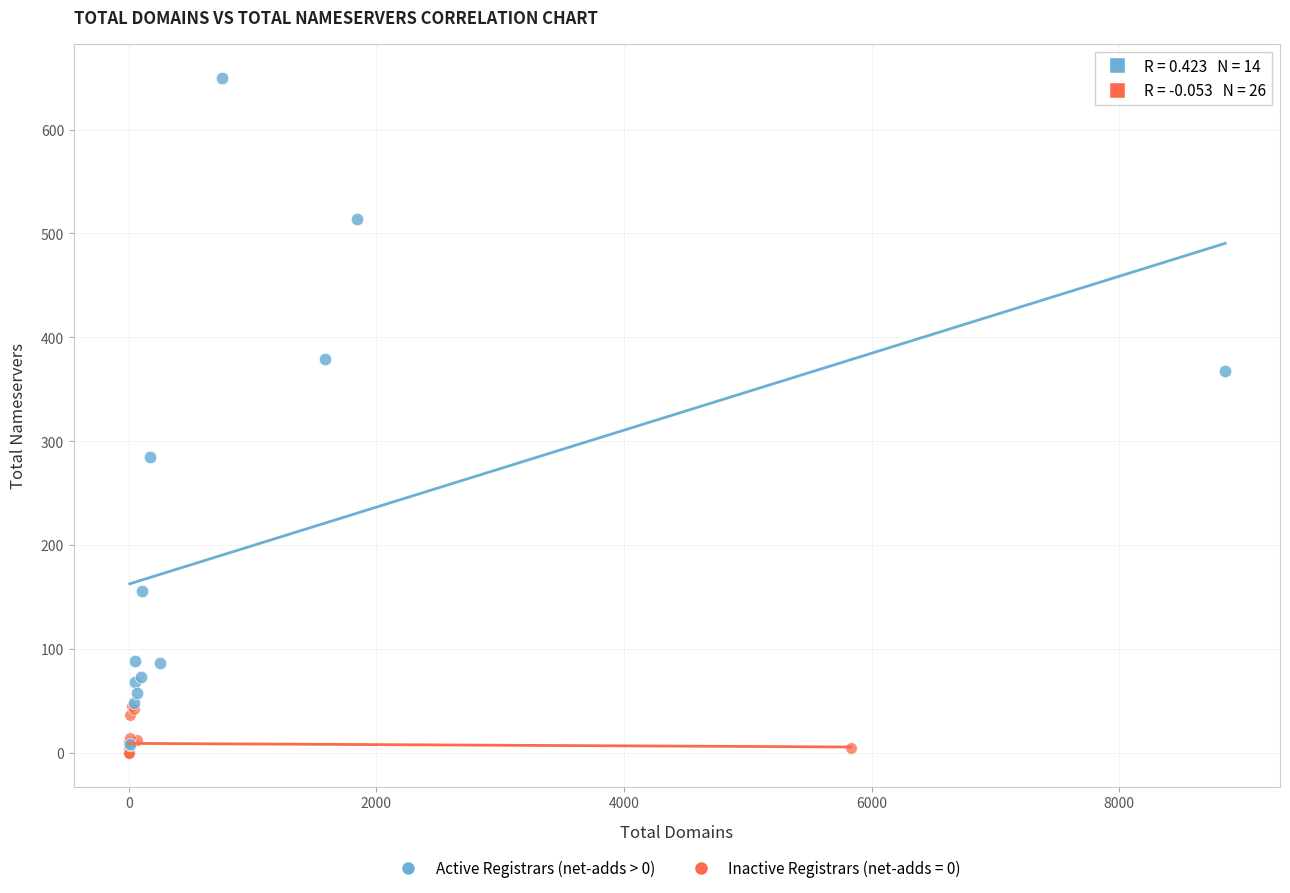

Which series reaches the maximum Y coordinate?

Active Registrars (net-adds > 0)